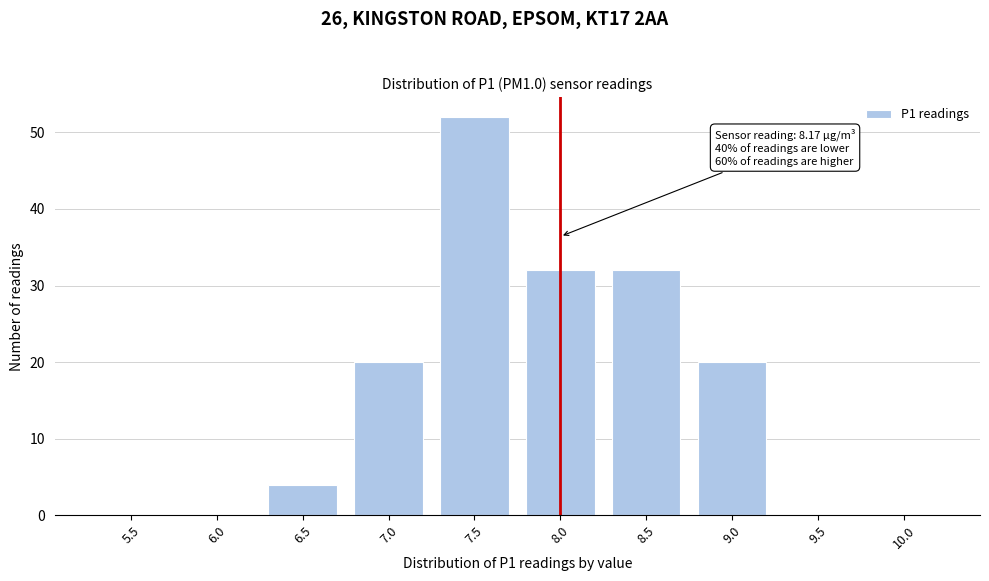

Reading left to right, what are all the values shown in this chart?

5.5=0	6.0=0	6.5=4	7.0=20	7.5=52	8.0=32	8.5=32	9.0=20	9.5=0	10.0=0